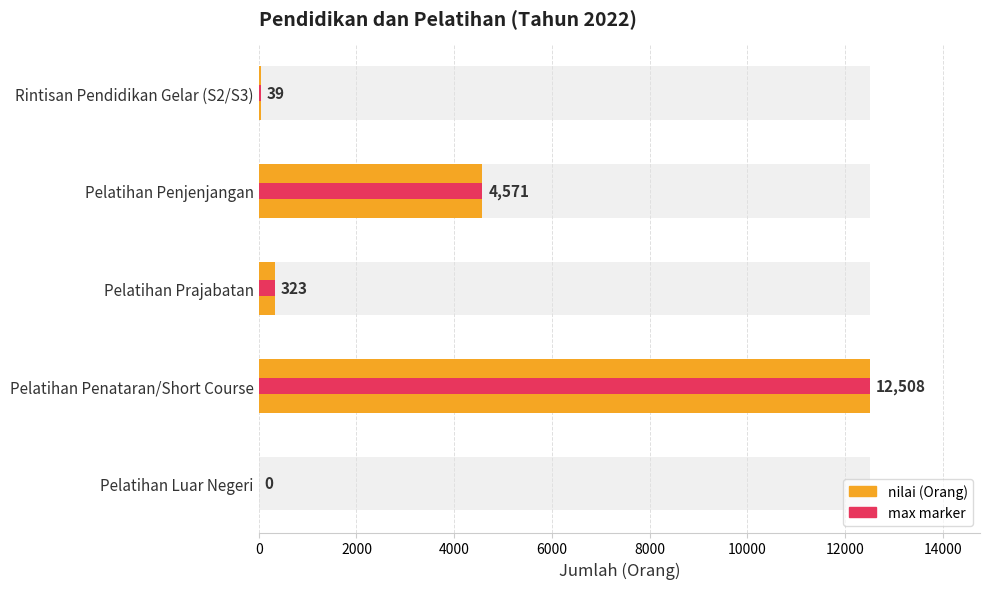

True or false: nilai (max marker) has a value of 1238 at Pelatihan Penjenjangan.

False